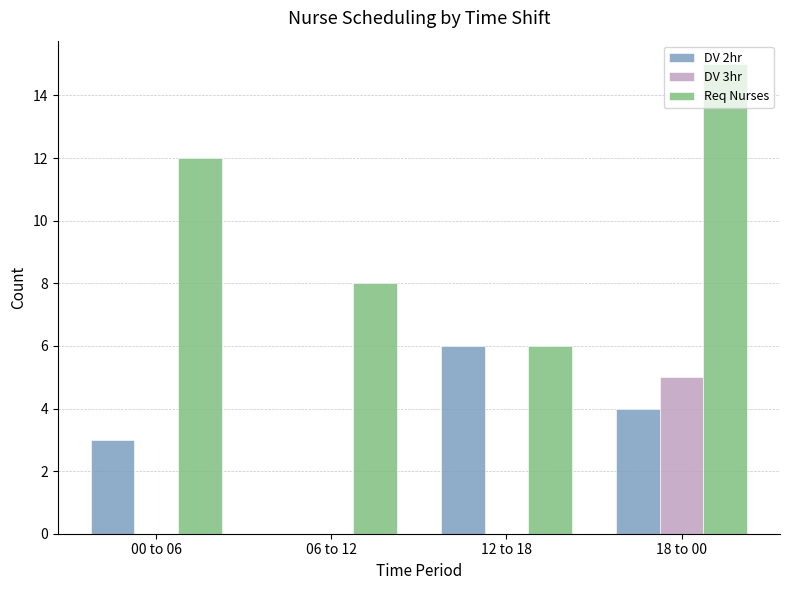

Which category has the highest value across all series?

18 to 00